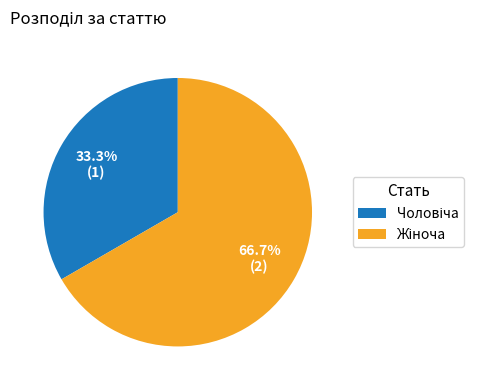

Is there any slice that represents more than half of the pie?

Yes